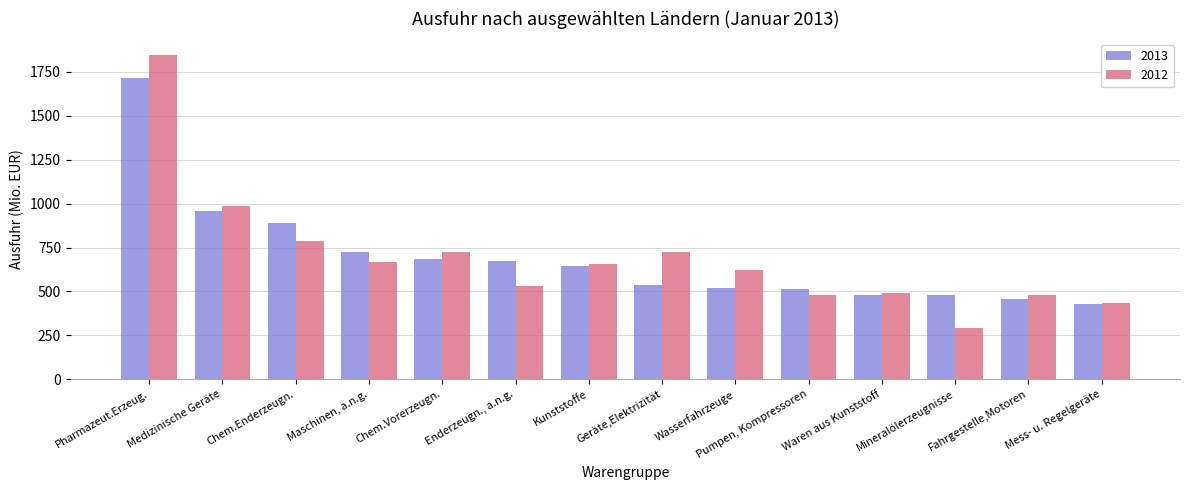

Is the value of 2012 at Kunststoffe greater than the value of 2013 at Mineralölerzeugnisse?

Yes